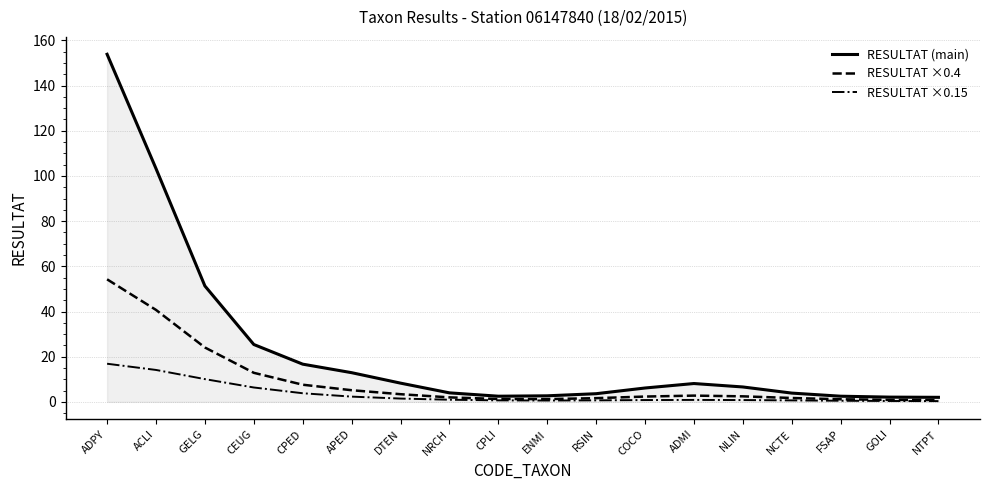

Which series has the widest spread of values?

RESULTAT (main)